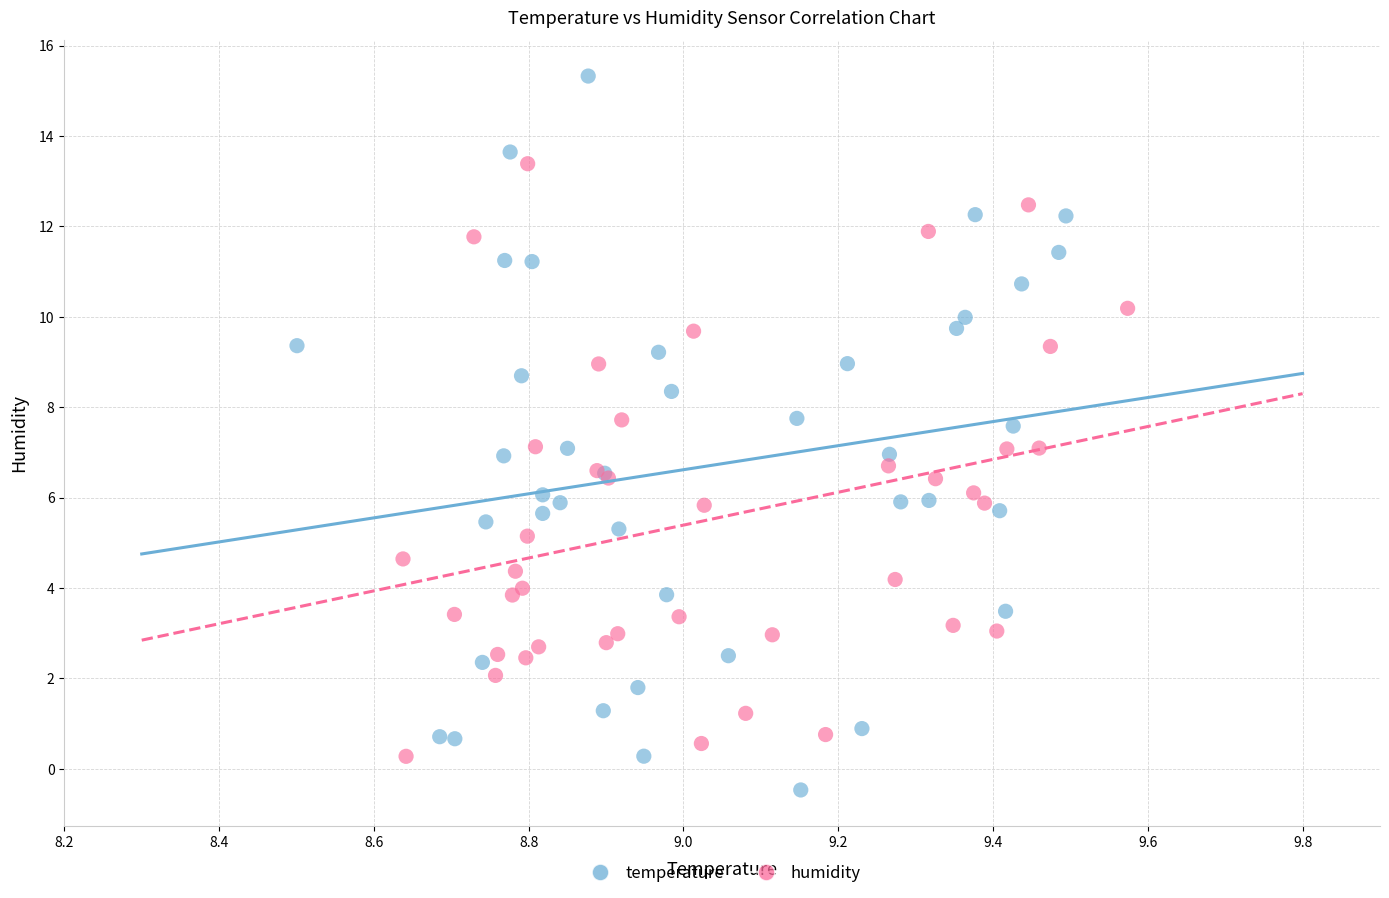

Which series contains the highest Y value?

temperature